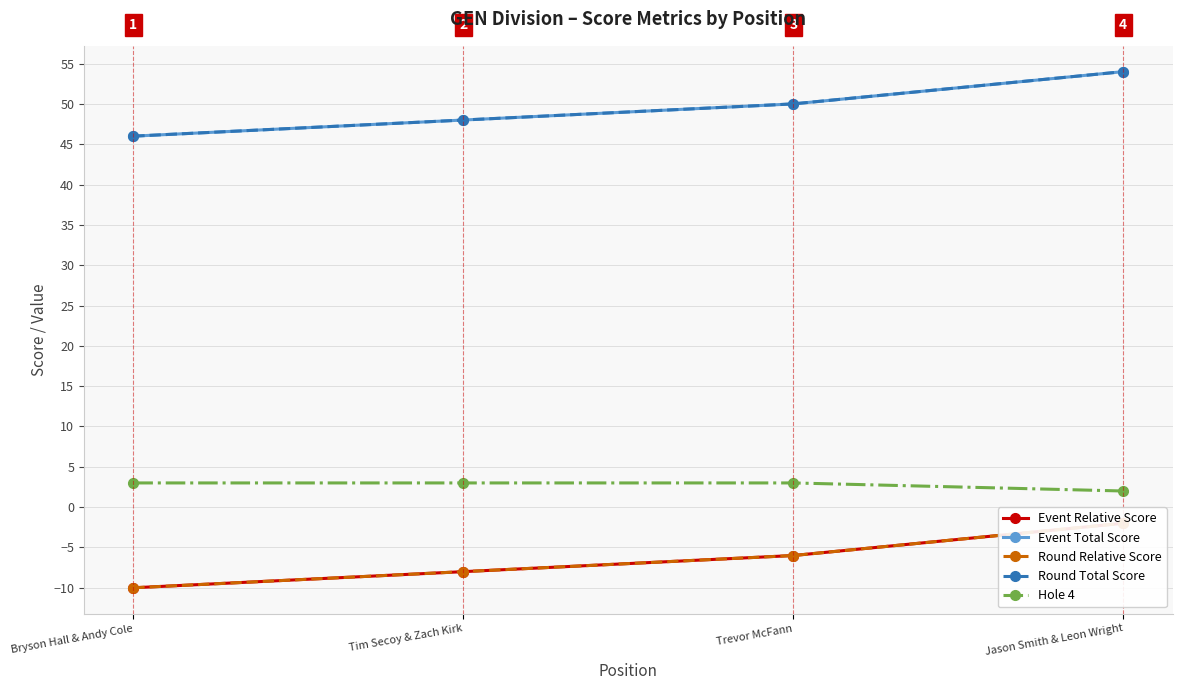

What is the approximate value of Hole 4 at Bryson Hall & Andy Cole?

3